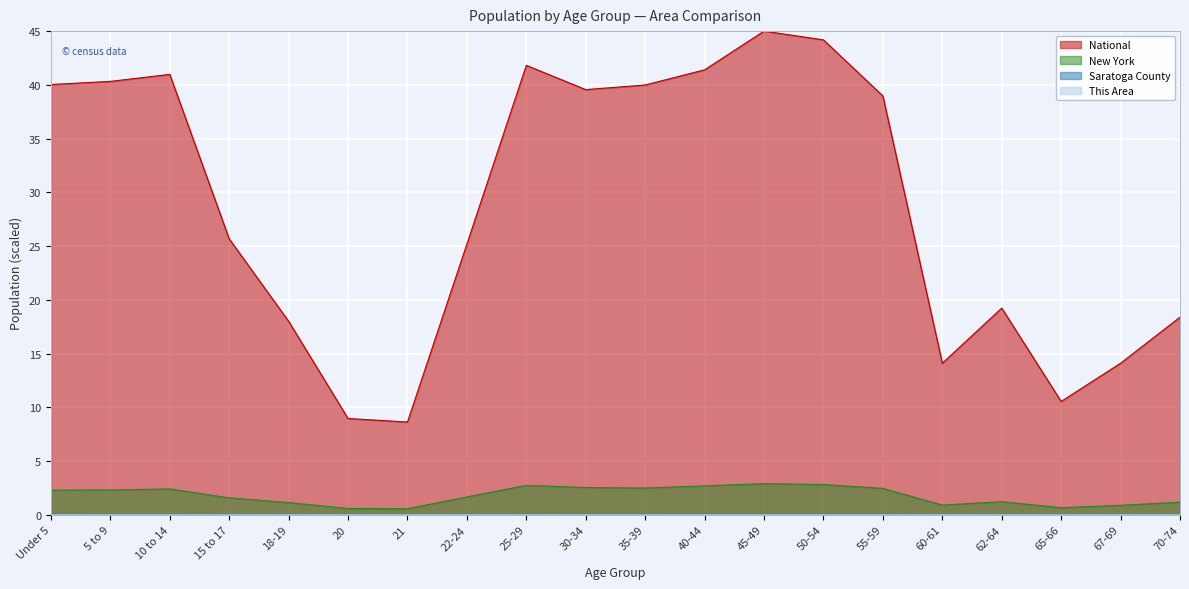

What is the difference between the highest and lowest values at 60-61?

14.1